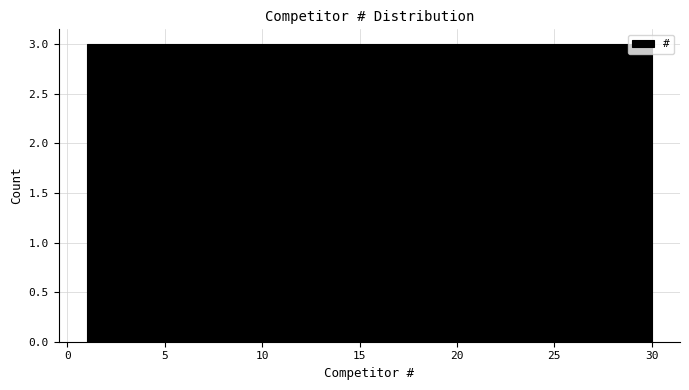

Reading left to right, transcribe this chart: for each bar, give the range it covers on the x-axis and its height. Neither the bar edges nor the heights are printed on the chart, so give them approximately, as read against the axes.

1.0 to 3.9: 3
3.9 to 6.8: 3
6.8 to 9.7: 3
9.7 to 12.6: 3
12.6 to 15.5: 3
15.5 to 18.4: 3
18.4 to 21.3: 3
21.3 to 24.2: 3
24.2 to 27.1: 3
27.1 to 30.0: 3